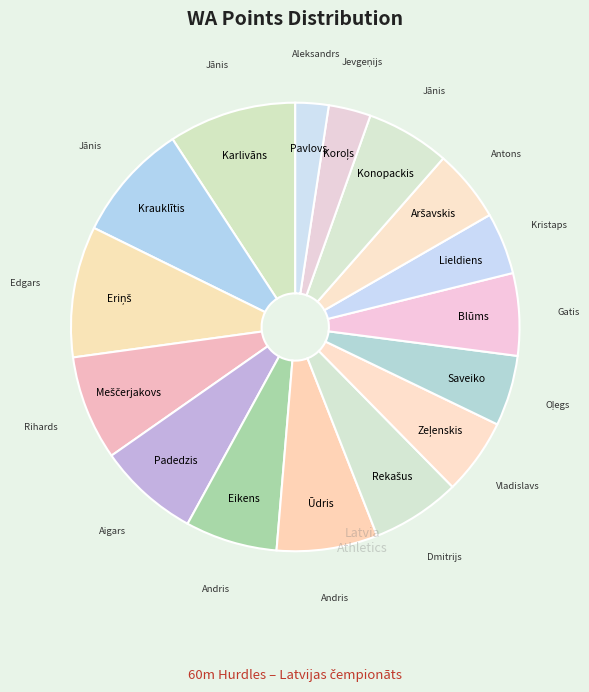

What is the smallest slice in the pie chart?

Aleksandrs Pavlovs